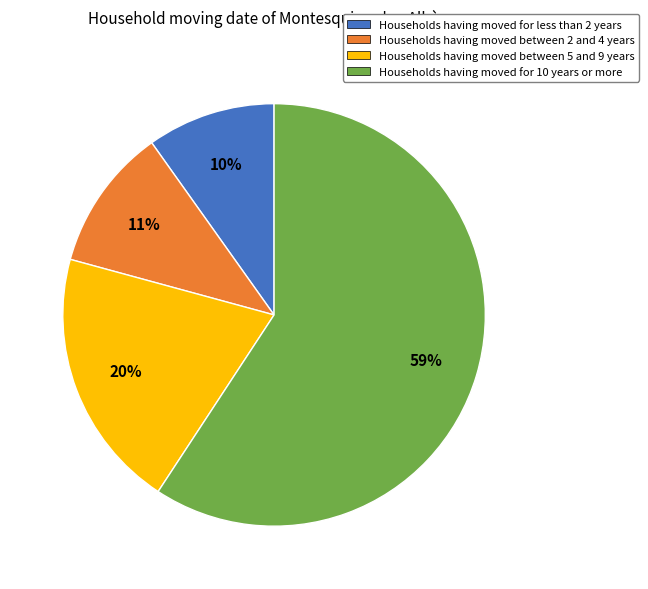

What is the smallest slice in the pie chart?

Households having moved for less than 2 years